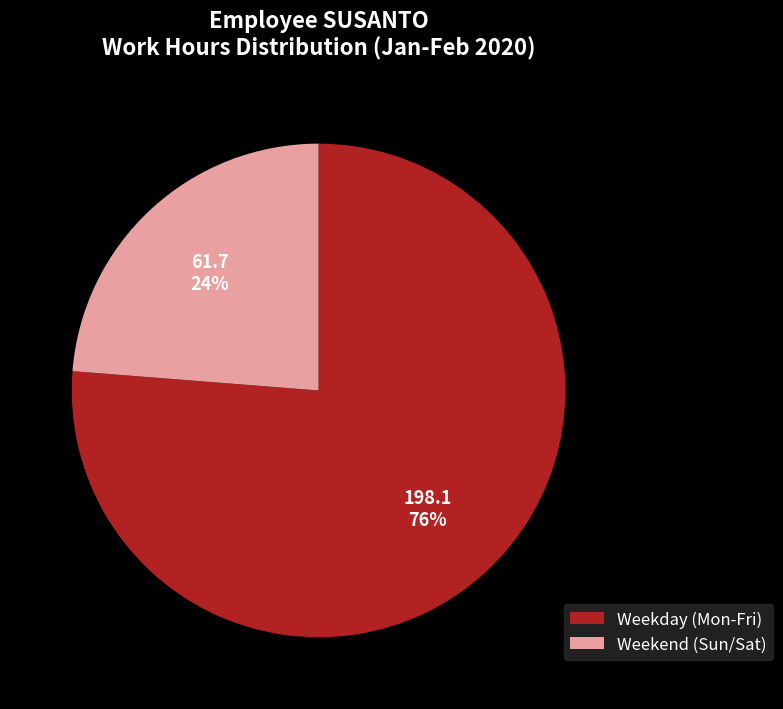

To the nearest percent, what is the difference between the largest and smallest slice percentages?

52%